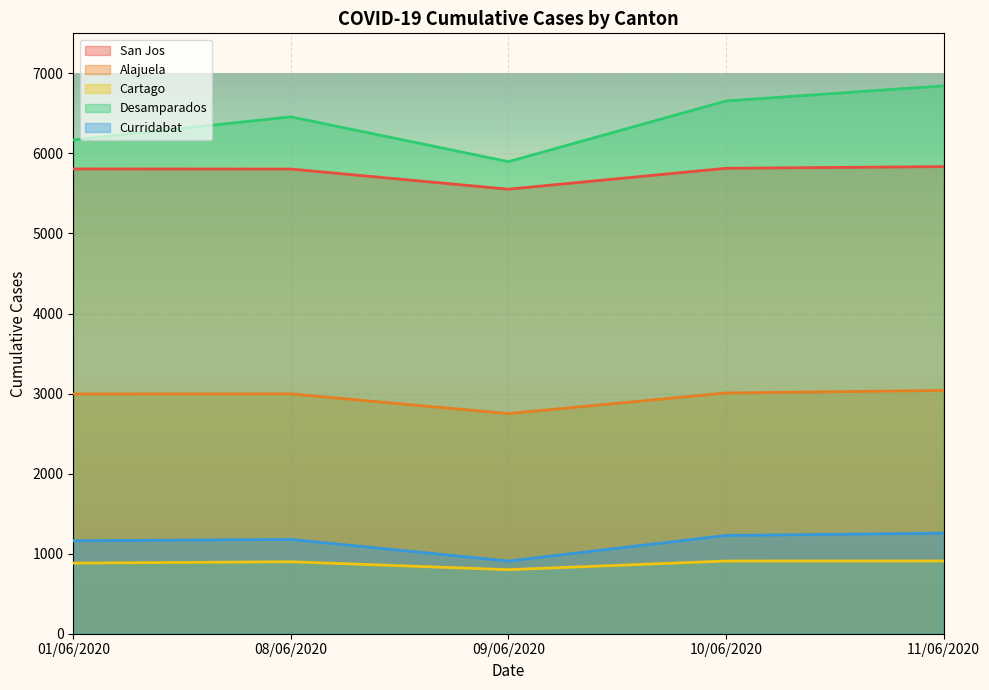

Which series has the largest range (max minus min)?

Desamparados